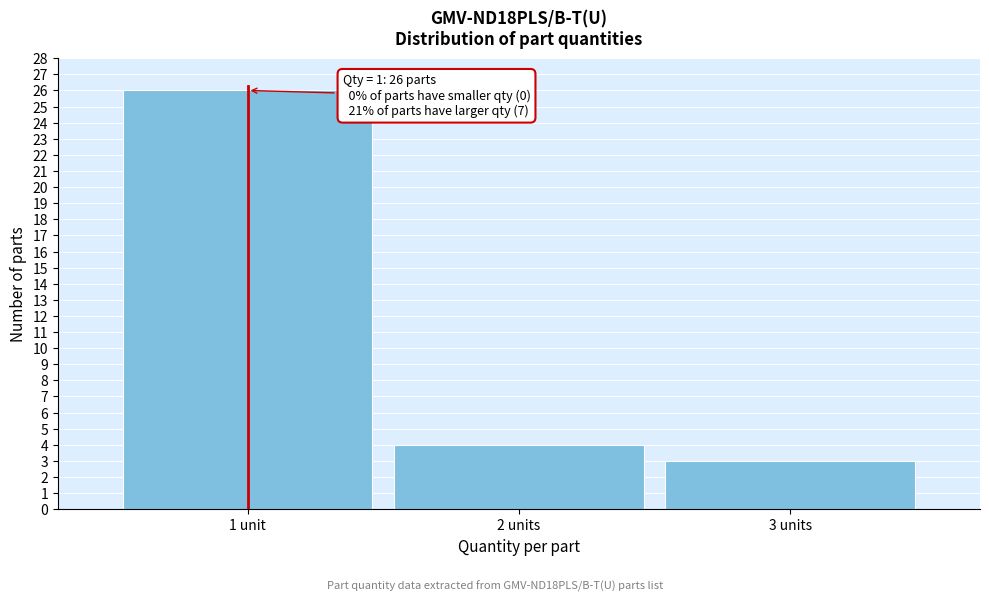

Reading left to right, list all the values displayed in this chart.

26	4	3